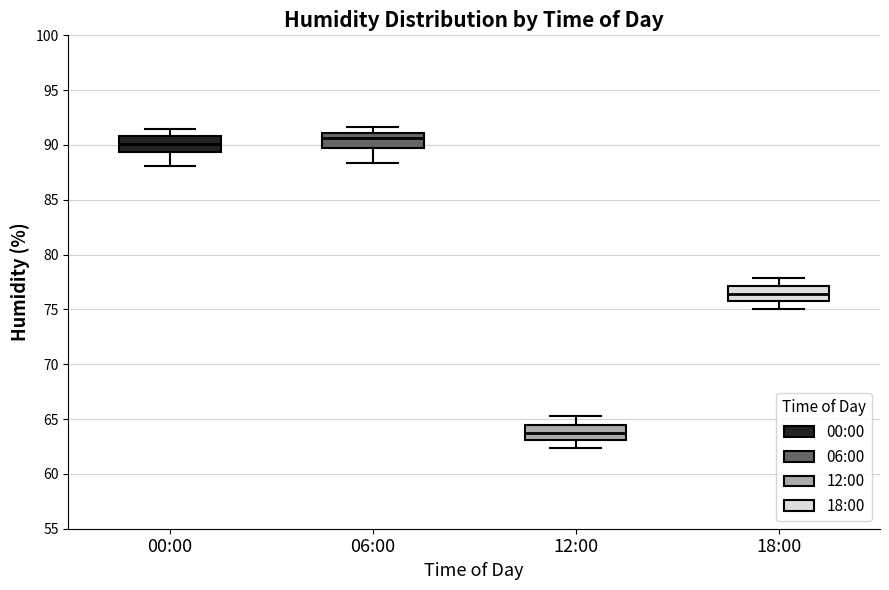

Reading left to right, read every box against the y-axis: the position of its median line, the range the box covers, and the ends of its whiskers. The values are not printed on the chart, so give them approximately, as read against the axis.

00:00: median 90.0, box 89.5 to 91.0, whiskers 88.0 to 91.5
06:00: median 90.5, box 89.5 to 91.0, whiskers 88.5 to 91.5
12:00: median 64.0, box 63.0 to 64.5, whiskers 62.5 to 65.5
18:00: median 76.5, box 75.5 to 77.0, whiskers 75.0 to 78.0